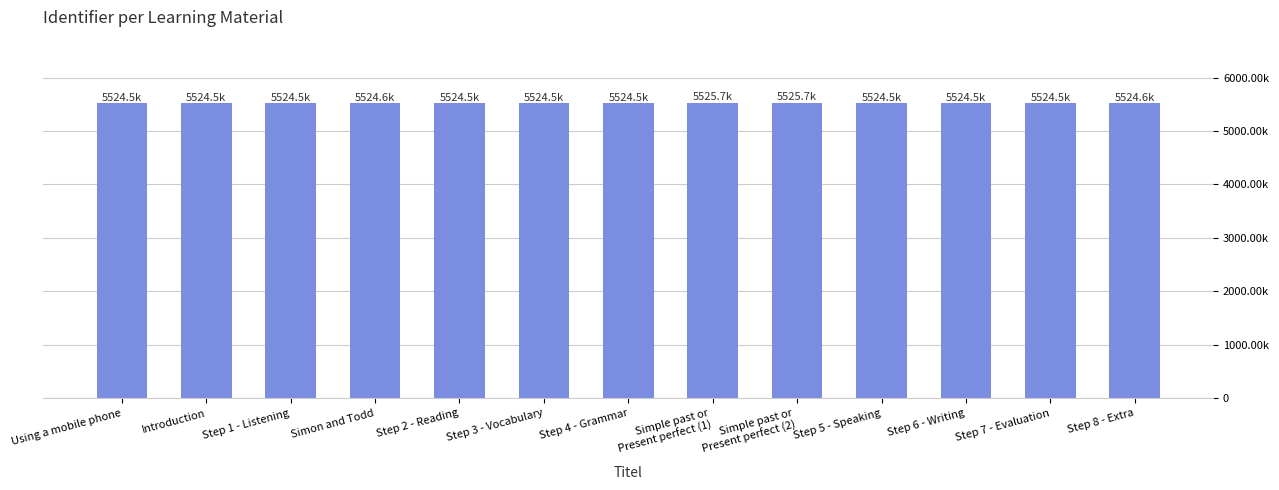

Does the chart contain any negative values?

No